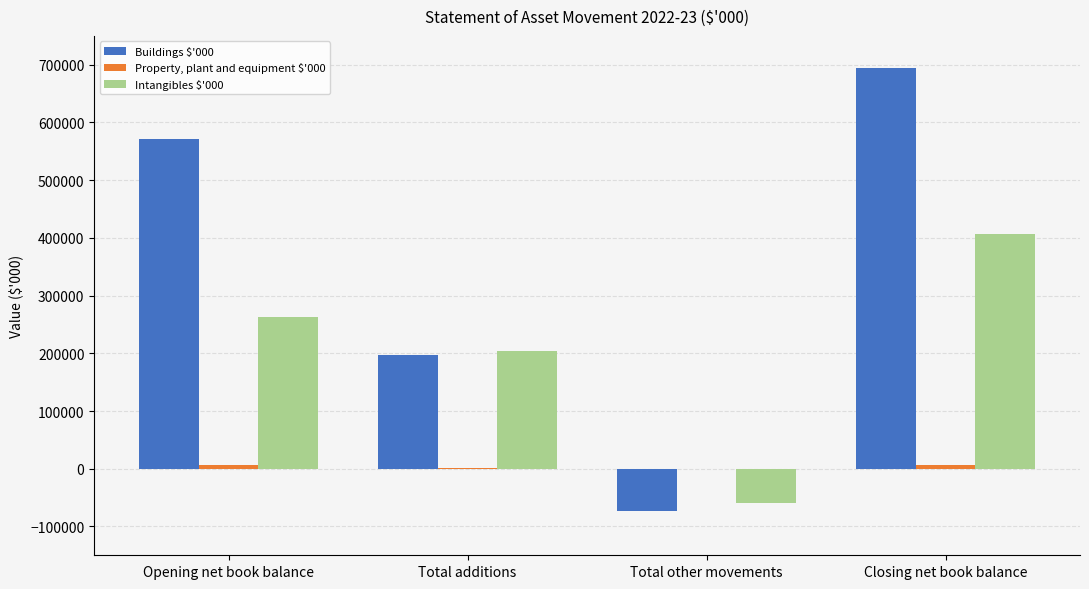

At which label does Intangibles $'000 reach its peak?

Closing net book balance